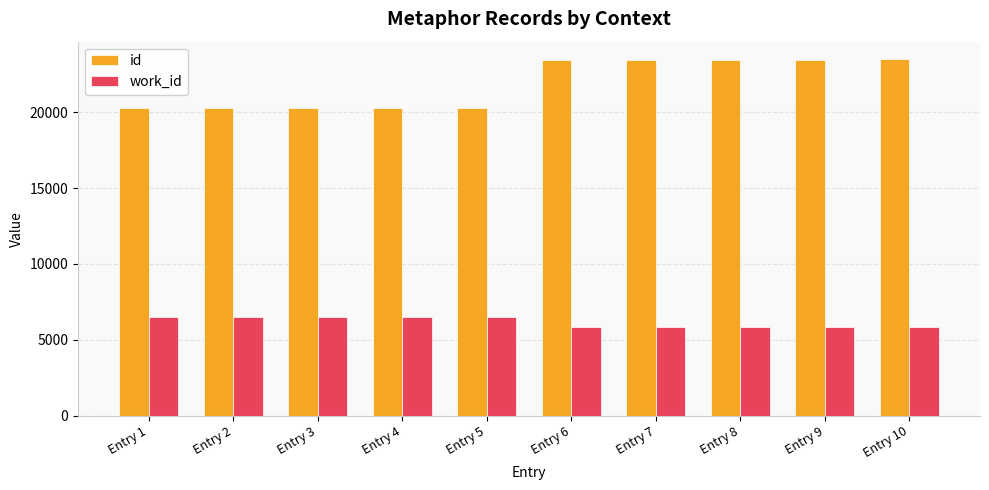

At Entry 4, list the series in order from largest to smallest.

id, work_id